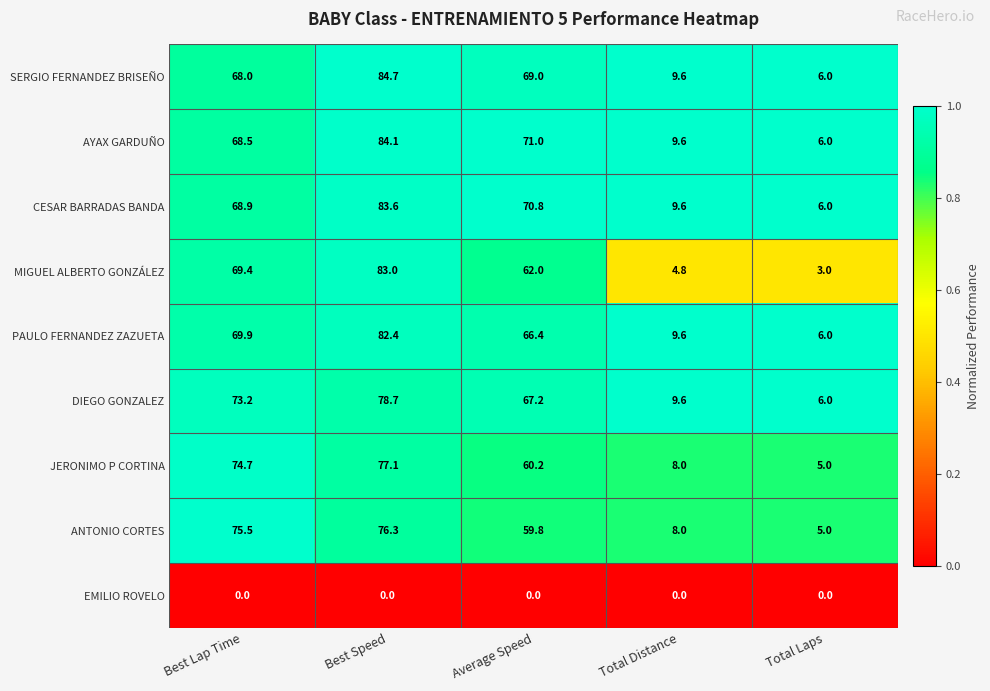

What is the average value of the CESAR BARRADAS BANDA series?

47.8